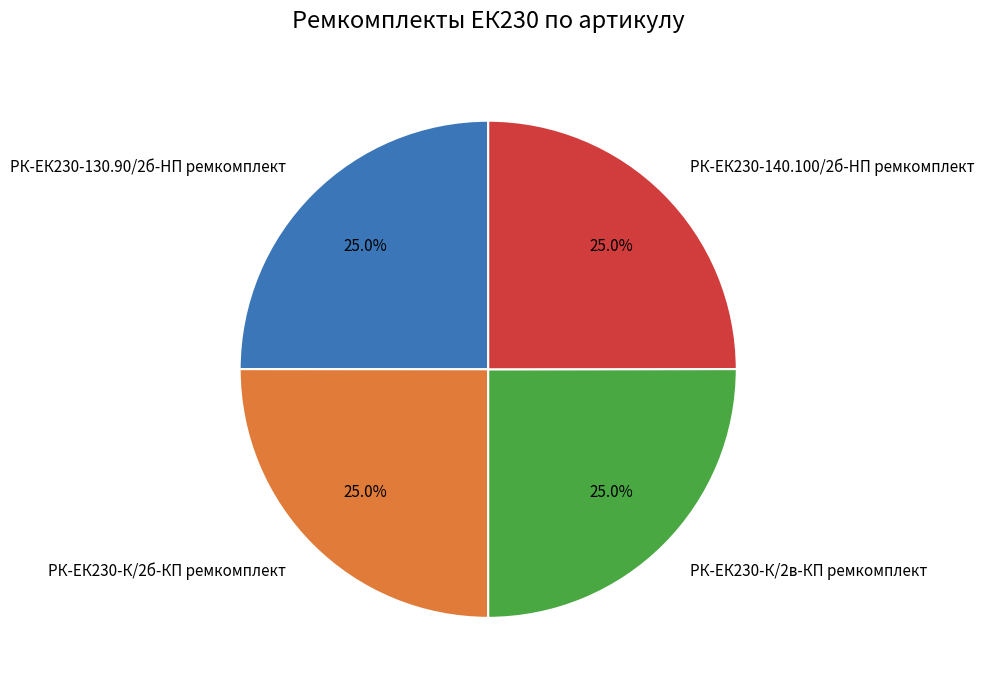

Is there a majority slice in this chart?

No